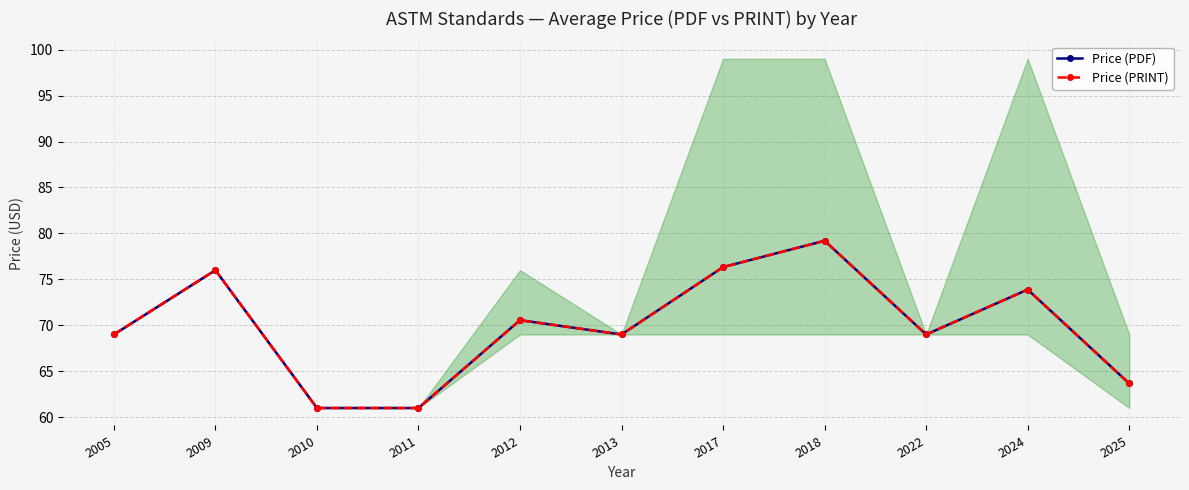

Which series has the largest total across all categories?

Price (PDF)